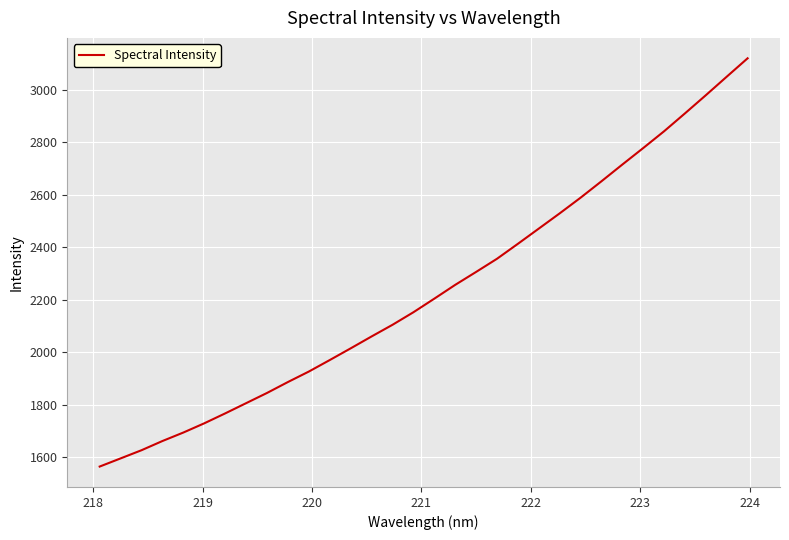

Reading left to right, list all the values displayed in this chart.

1565.0	1596.0	1627.2	1662.2	1694.5	1729.7	1767.4	1806.3	1845.3	1886.8	1926.7	1970.5	2015.0	2060.3	2104.7	2152.4	2204.1	2256.7	2305.9	2356.0	2413.0	2470.9	2528.8	2588.5	2651.0	2714.7	2777.5	2841.4	2909.6	2978.7	3049.1	3119.2